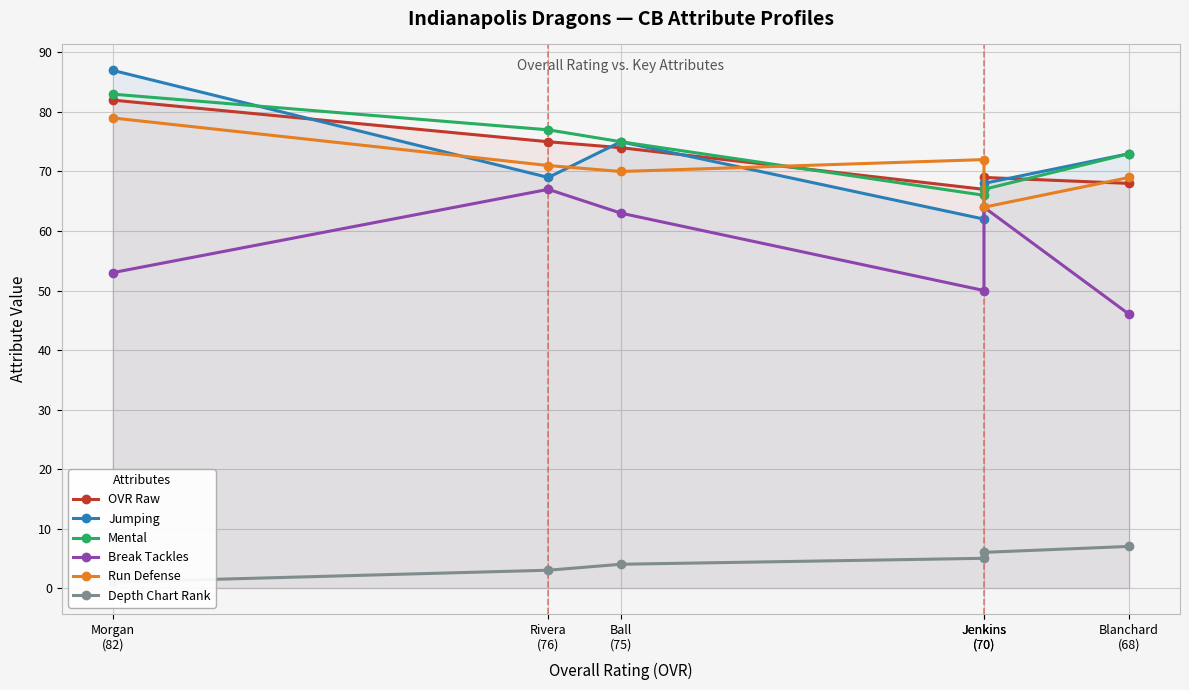

What value does the Mental series have at Rivera
(76), to the nearest 5?

75